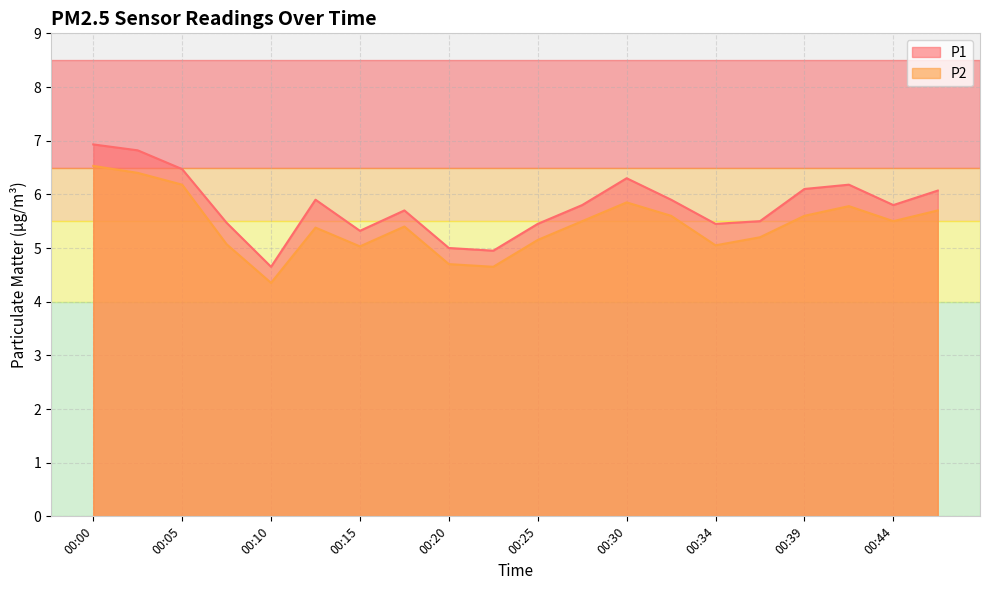

Which series has the largest range (max minus min)?

P1